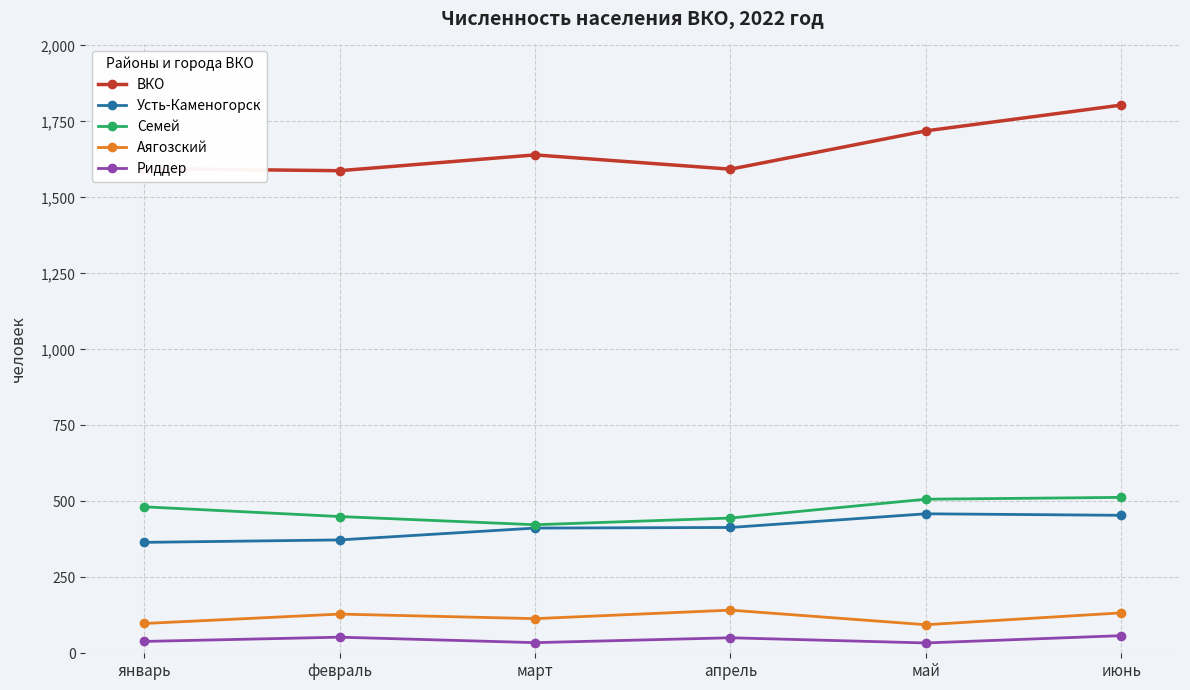

What is the difference between the second highest and second lowest values in the Аягозский series?

35